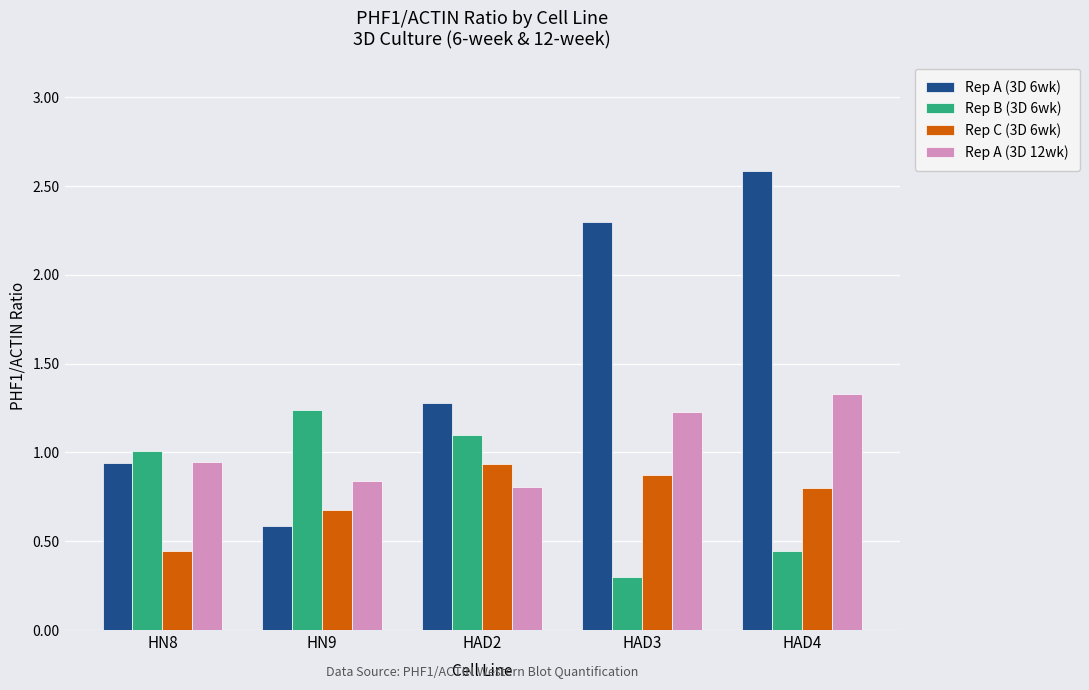

At which category does the chart reach its minimum across all series?

HAD3